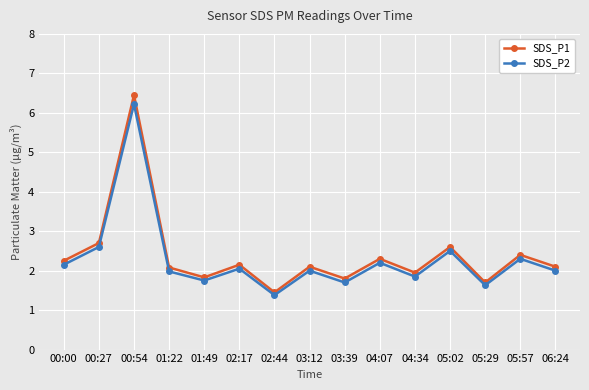

What is the label of the 6th point from the left?

02:17